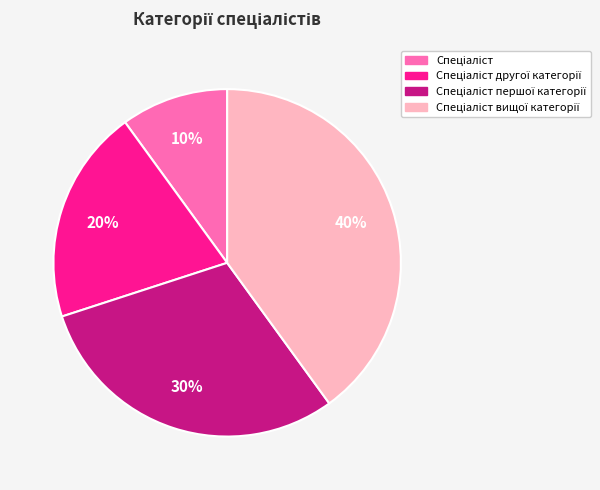

To the nearest percent, what is the average slice percentage?

25%